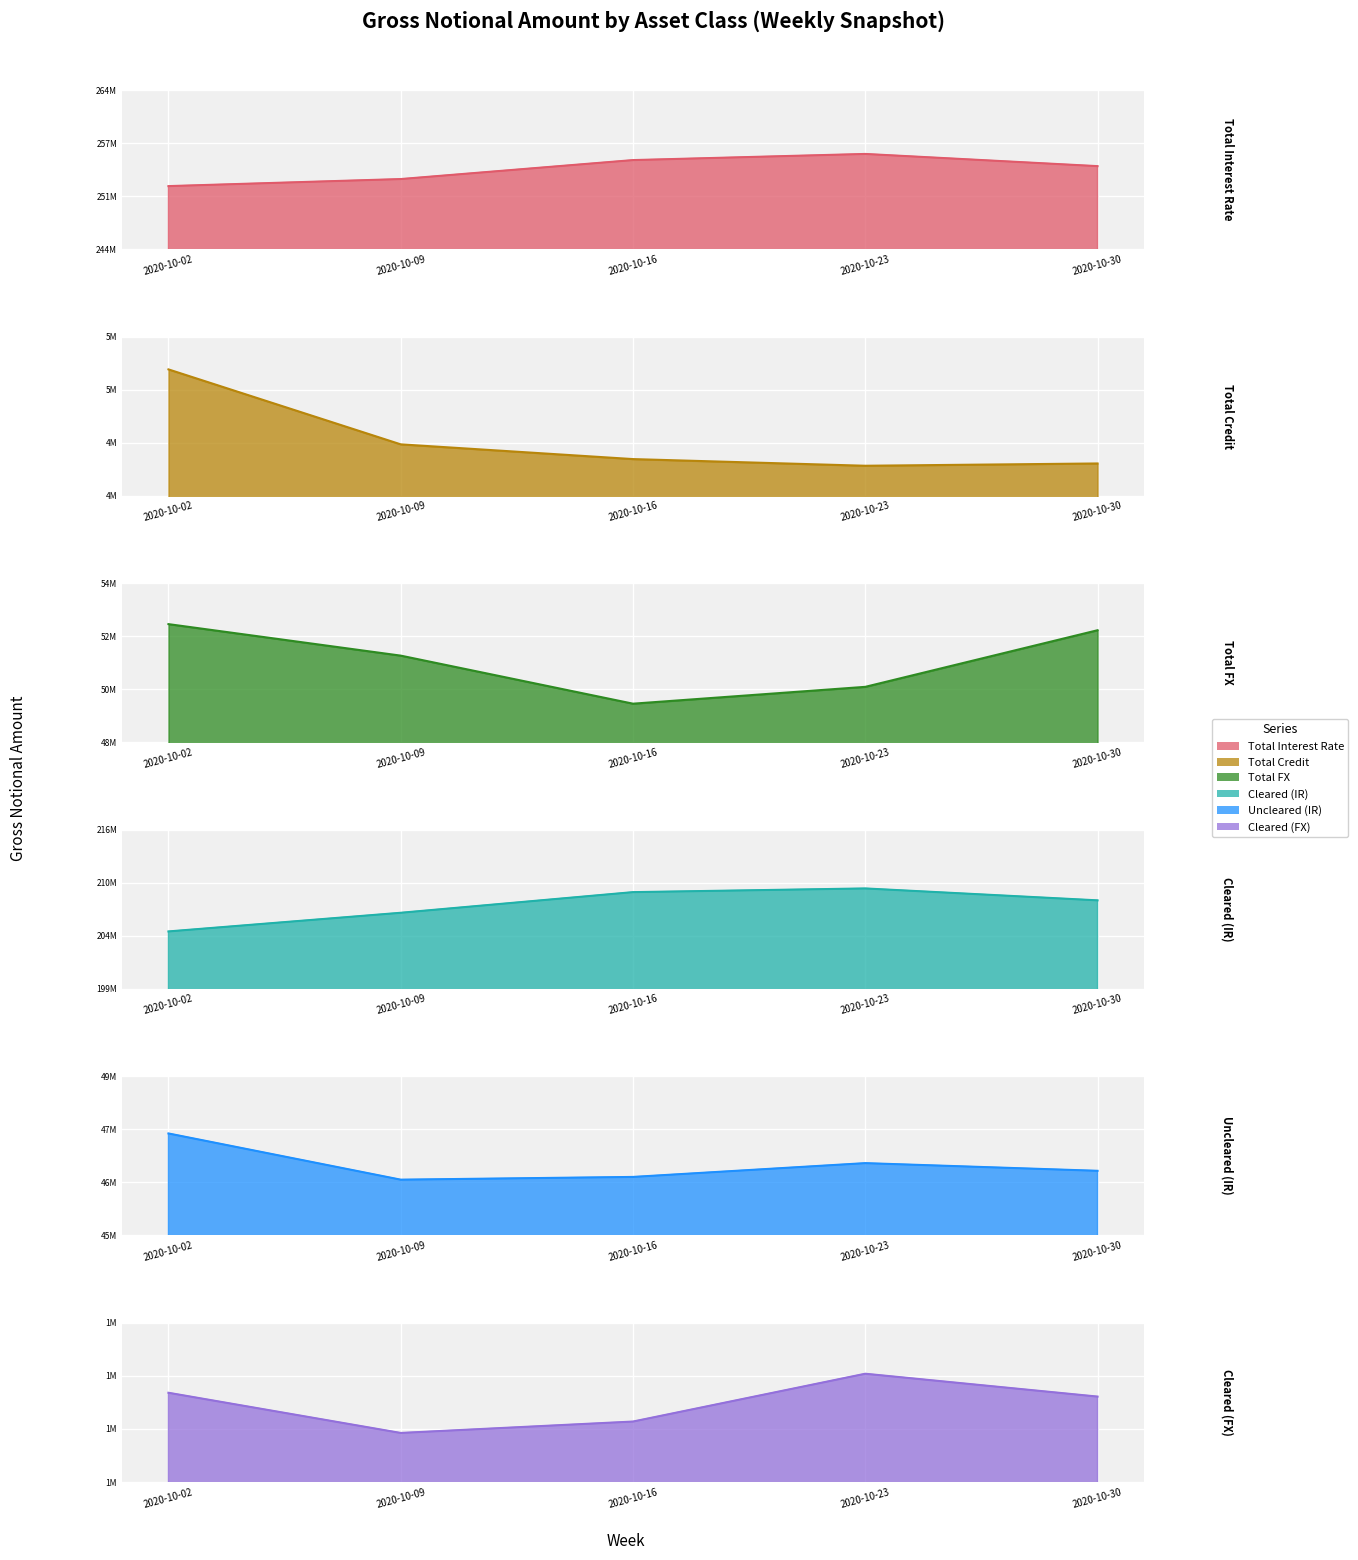

Between 2020-10-02 and 2020-10-16, which is larger?

2020-10-16